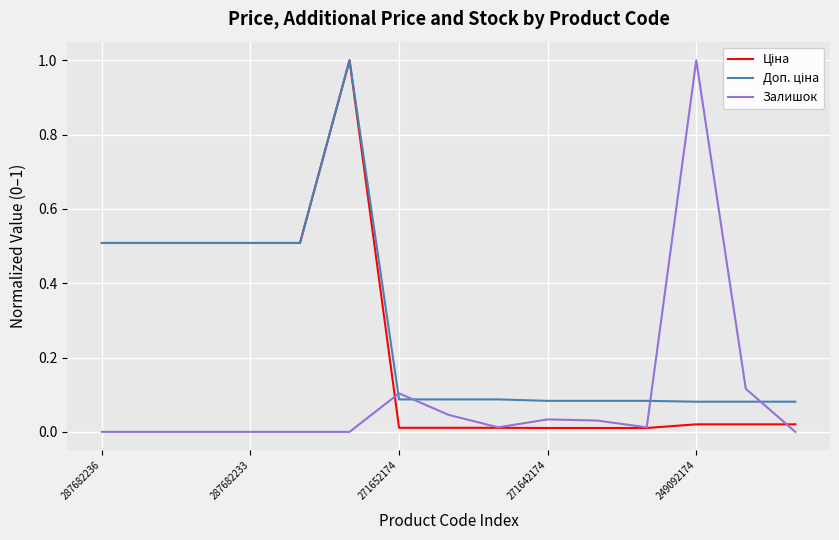

What is the maximum value shown in the chart?

1.0